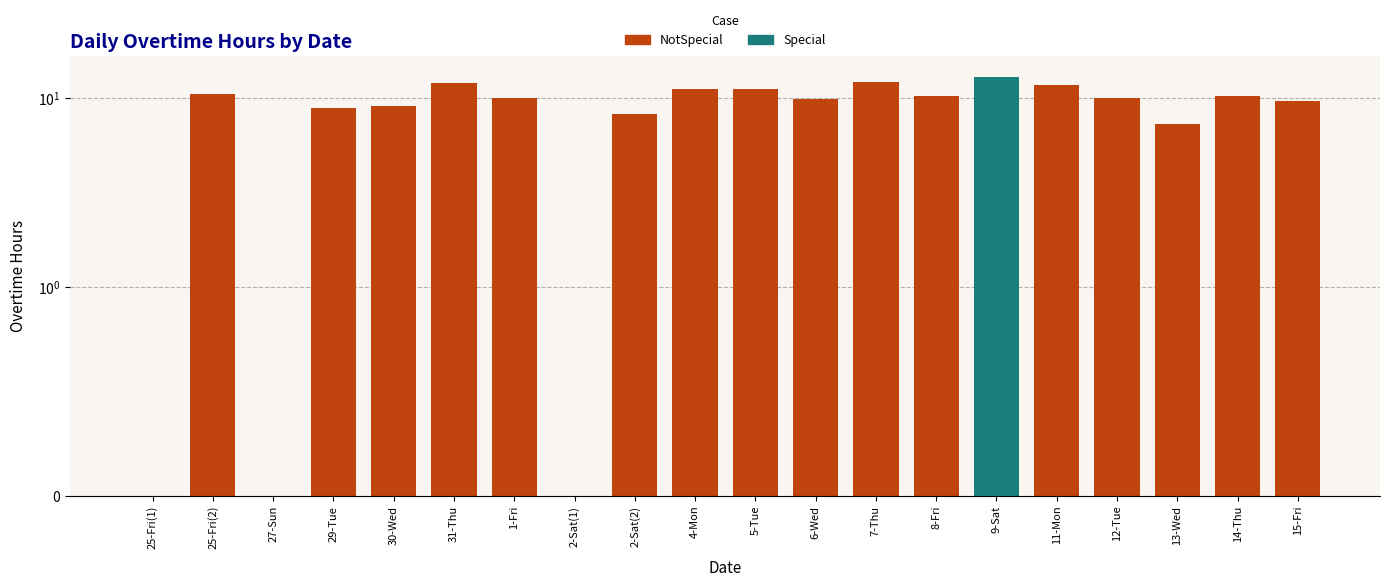

What value does the data have at 7-Thu?

12.2